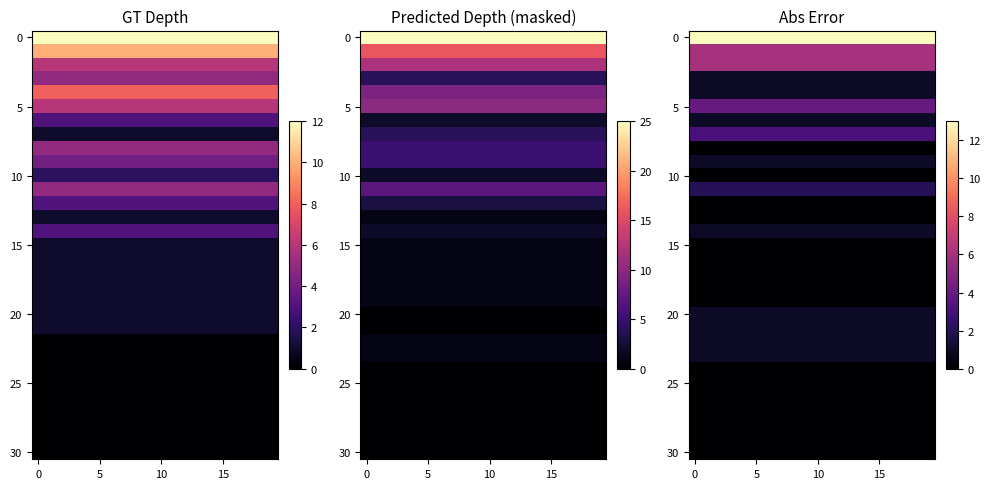

Which has a higher value, 19 or 16?

19